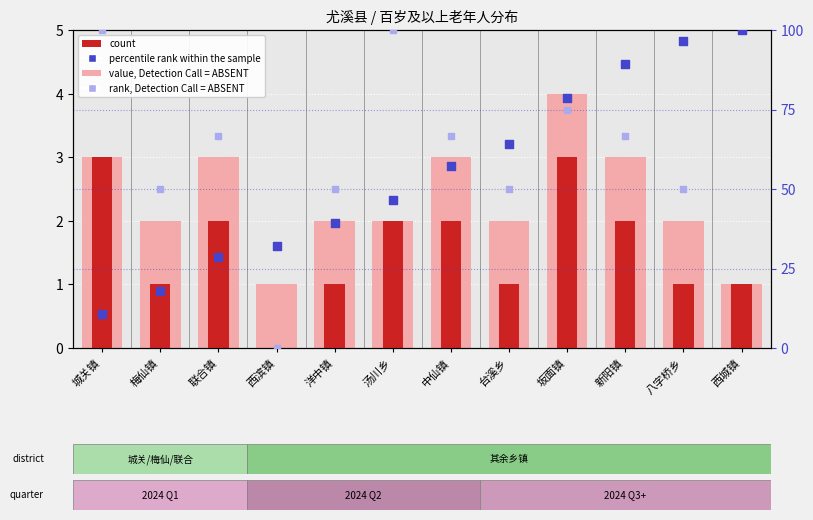

Which series has the largest Y range (max minus min)?

rank, Detection Call = ABSENT